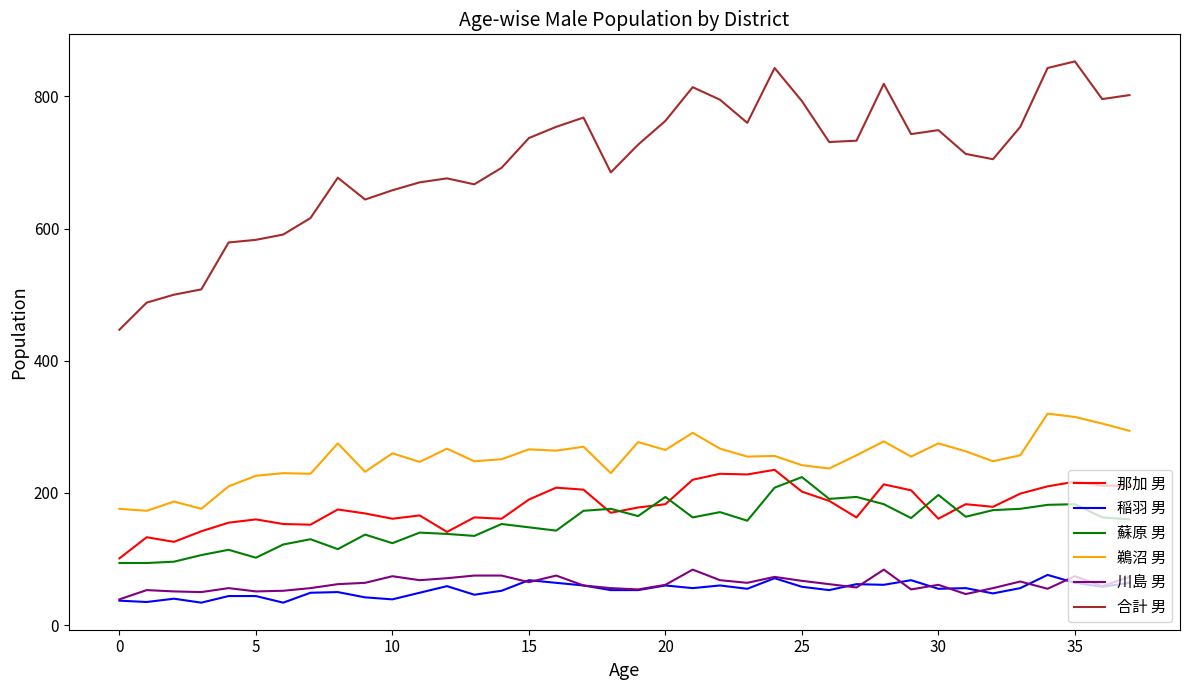

True or false: 稲羽 男 and 那加 男 cross at least once.

False